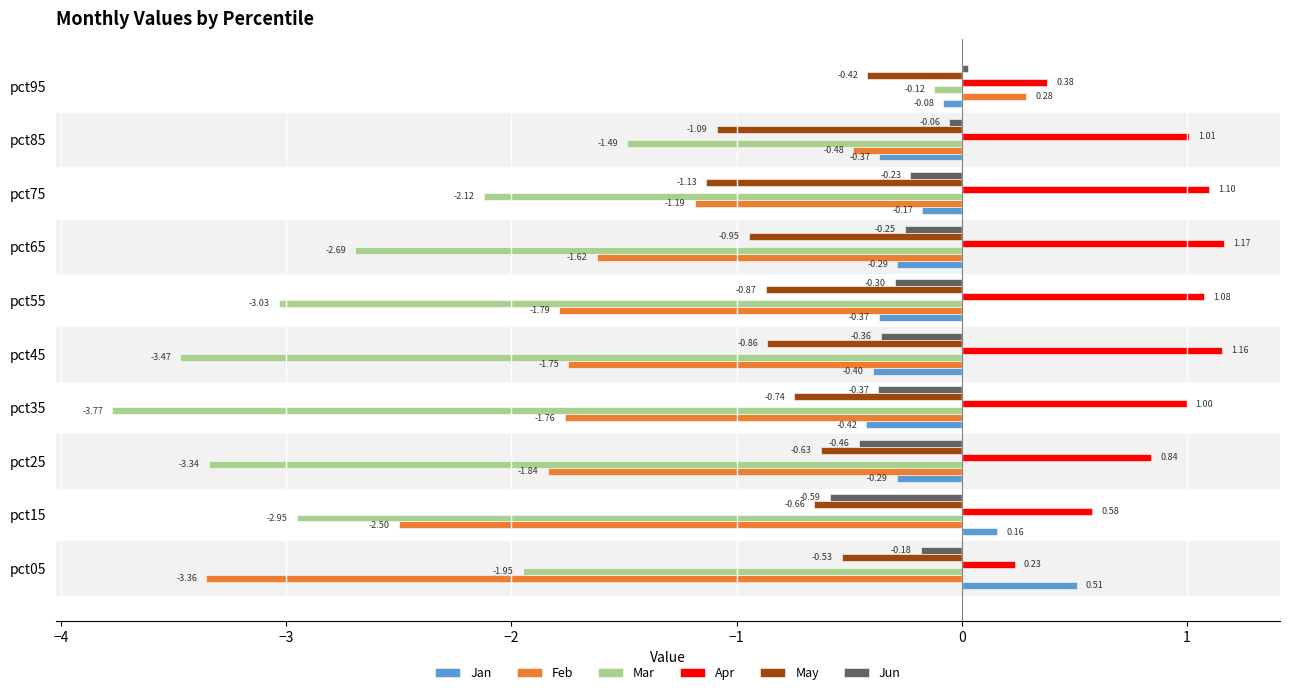

What is the difference between the highest and lowest values at pct75?

3.2